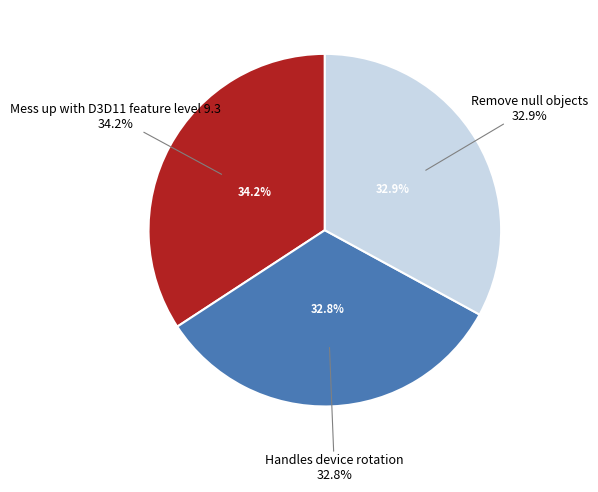

Count the number of slices in the pie.

3